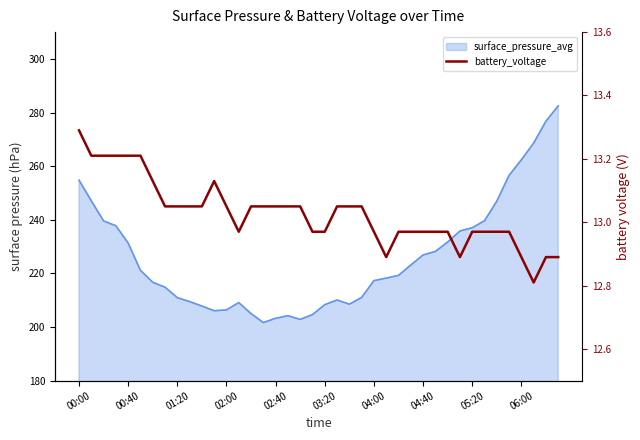

What is the minimum value shown in the chart?

12.8